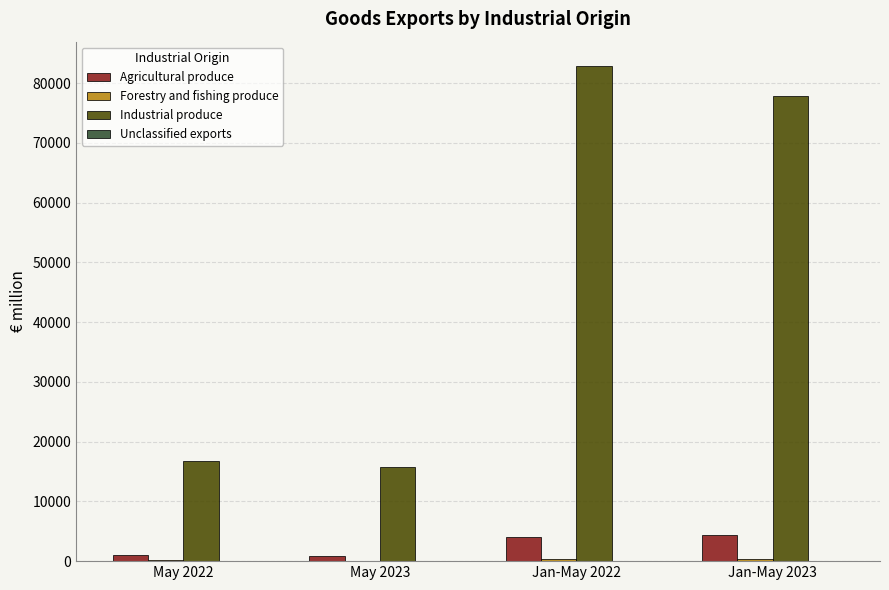

What is the maximum value shown in the chart?

82808.5